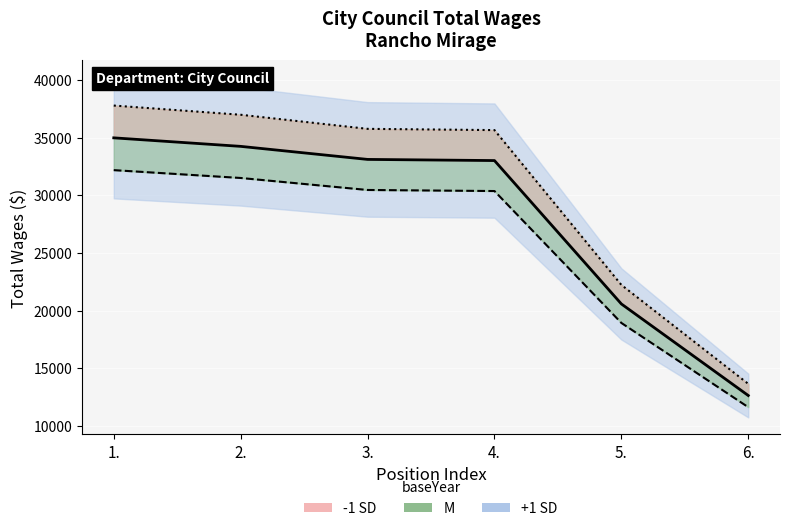

What is the average value of the +1 SD series?

25847.4